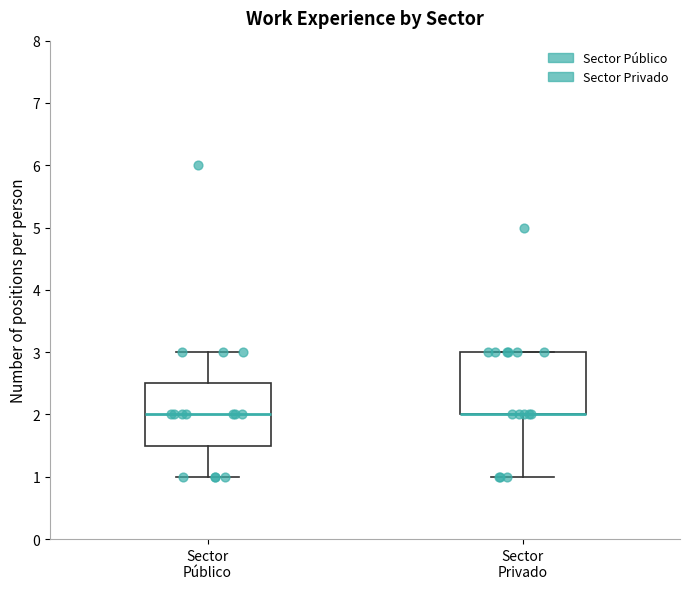

Where is the lower edge of the box for Sector Privado on the y-axis? The values are not printed on the chart, so give them approximately, as read against the axis.

2.0